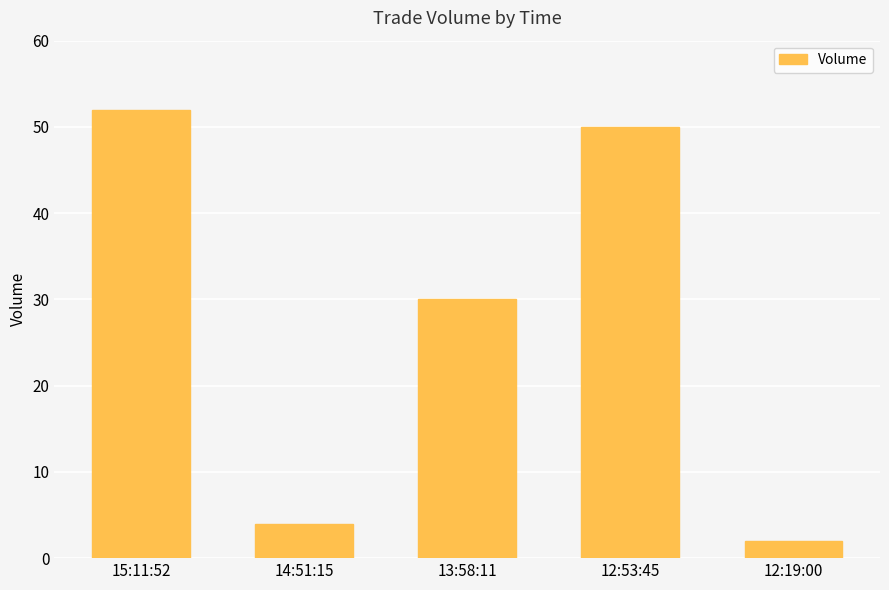

What position from the left is 12:19:00?

5